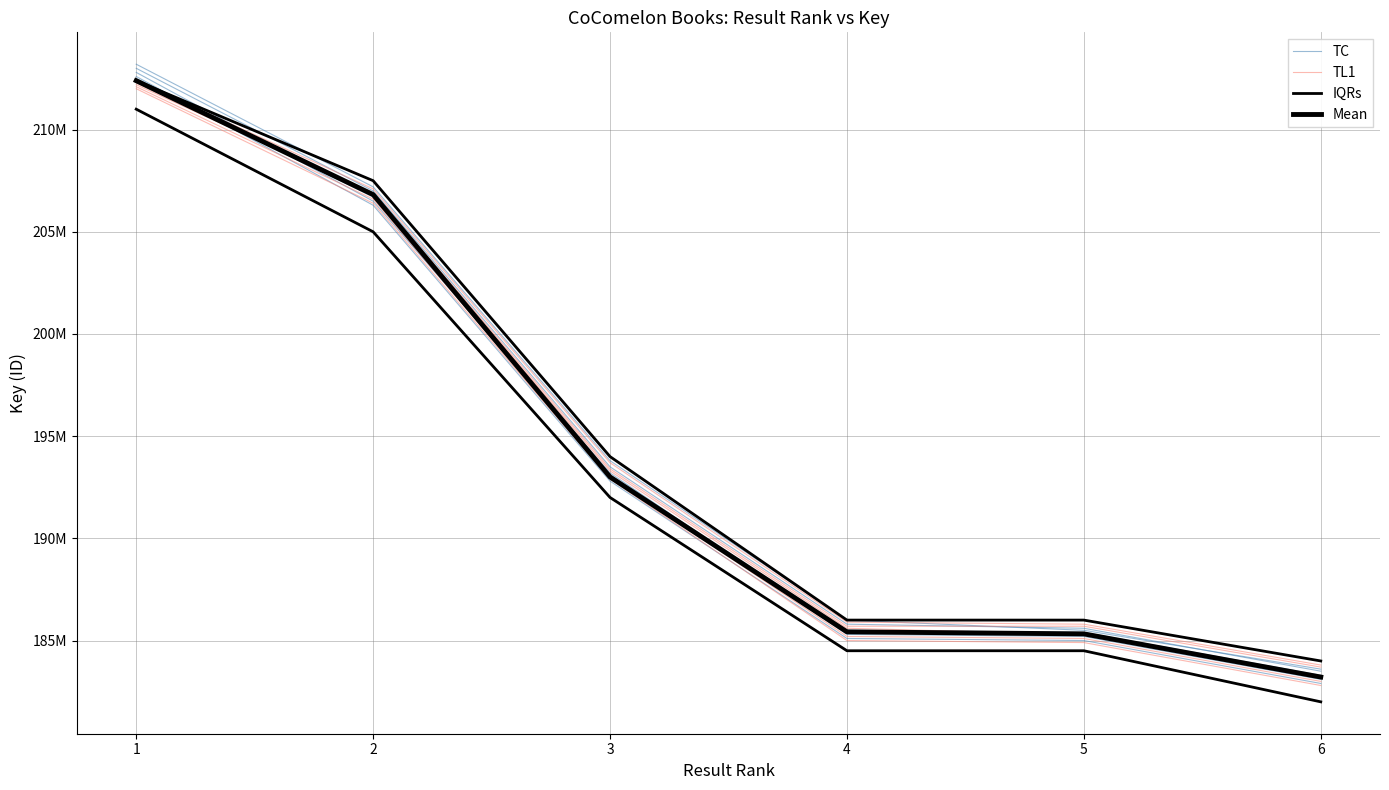

Between 1 and 3, which series saw the biggest shift?

TC